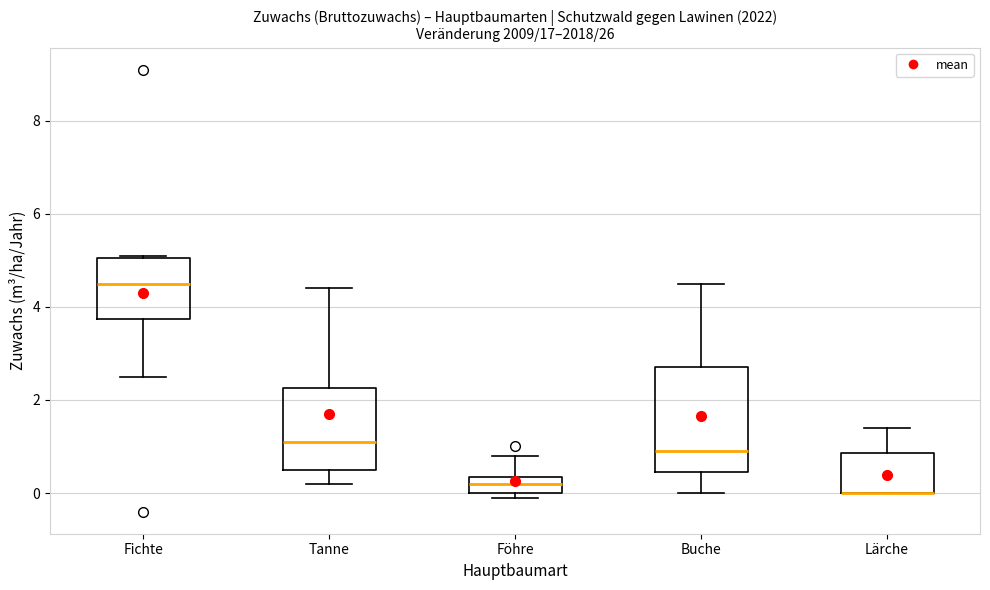

Which box is the tallest, from its lower edge to its upper edge?

Buche